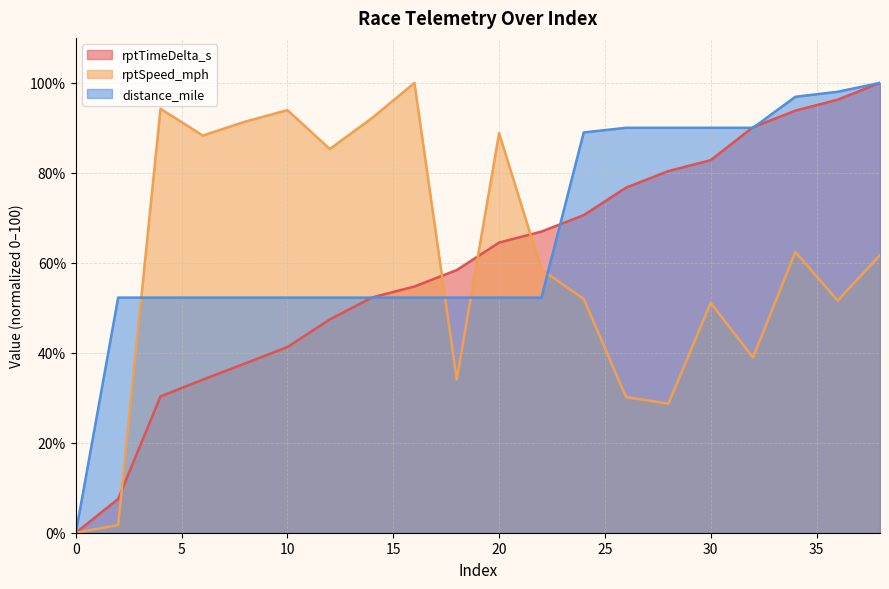

What is the difference between the maximum and second lowest values in the rptTimeDelta_s (line) series?

92.5